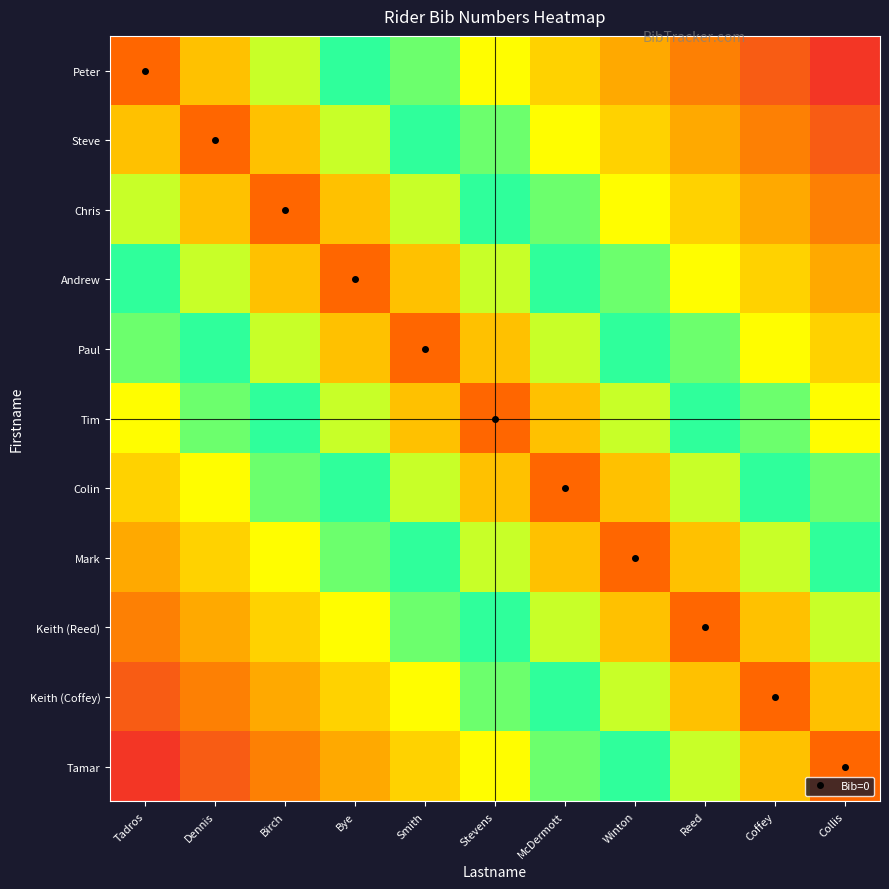

Reading left to right, list all the values displayed in this chart.

Peter: Tadros=0.0	Dennis=0.1	Birch=0.2	Bye=0.3	Smith=0.4	Stevens=0.5	McDermott=0.5	Winton=0.6	Reed=0.7	Coffey=0.8	Collis=0.9
Steve: Tadros=0.1	Dennis=0.0	Birch=0.1	Bye=0.2	Smith=0.3	Stevens=0.4	McDermott=0.5	Winton=0.5	Reed=0.6	Coffey=0.7	Collis=0.8
Chris: Tadros=0.2	Dennis=0.1	Birch=0.0	Bye=0.1	Smith=0.2	Stevens=0.3	McDermott=0.4	Winton=0.5	Reed=0.5	Coffey=0.6	Collis=0.7
Andrew: Tadros=0.3	Dennis=0.2	Birch=0.1	Bye=0.0	Smith=0.1	Stevens=0.2	McDermott=0.3	Winton=0.4	Reed=0.5	Coffey=0.5	Collis=0.6
Paul: Tadros=0.4	Dennis=0.3	Birch=0.2	Bye=0.1	Smith=0.0	Stevens=0.1	McDermott=0.2	Winton=0.3	Reed=0.4	Coffey=0.5	Collis=0.5
Tim: Tadros=0.5	Dennis=0.4	Birch=0.3	Bye=0.2	Smith=0.1	Stevens=0.0	McDermott=0.1	Winton=0.2	Reed=0.3	Coffey=0.4	Collis=0.5
Colin: Tadros=0.5	Dennis=0.5	Birch=0.4	Bye=0.3	Smith=0.2	Stevens=0.1	McDermott=0.0	Winton=0.1	Reed=0.2	Coffey=0.3	Collis=0.4
Mark: Tadros=0.6	Dennis=0.5	Birch=0.5	Bye=0.4	Smith=0.3	Stevens=0.2	McDermott=0.1	Winton=0.0	Reed=0.1	Coffey=0.2	Collis=0.3
Keith (Reed): Tadros=0.7	Dennis=0.6	Birch=0.5	Bye=0.5	Smith=0.4	Stevens=0.3	McDermott=0.2	Winton=0.1	Reed=0.0	Coffey=0.1	Collis=0.2
Keith (Coffey): Tadros=0.8	Dennis=0.7	Birch=0.6	Bye=0.5	Smith=0.5	Stevens=0.4	McDermott=0.3	Winton=0.2	Reed=0.1	Coffey=0.0	Collis=0.1
Tamar: Tadros=0.9	Dennis=0.8	Birch=0.7	Bye=0.6	Smith=0.5	Stevens=0.5	McDermott=0.4	Winton=0.3	Reed=0.2	Coffey=0.1	Collis=0.0